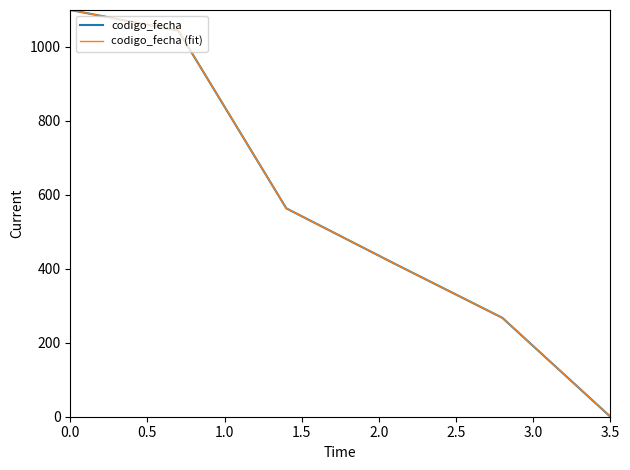

What is the greatest value displayed?

1100.0